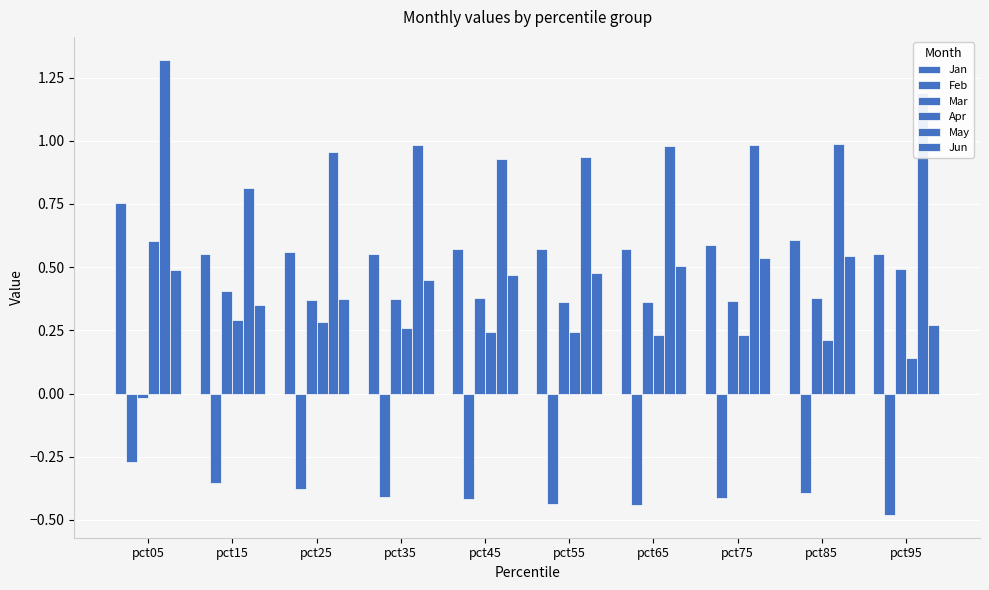

Is it true that Apr equals 0.1 at pct85?

False